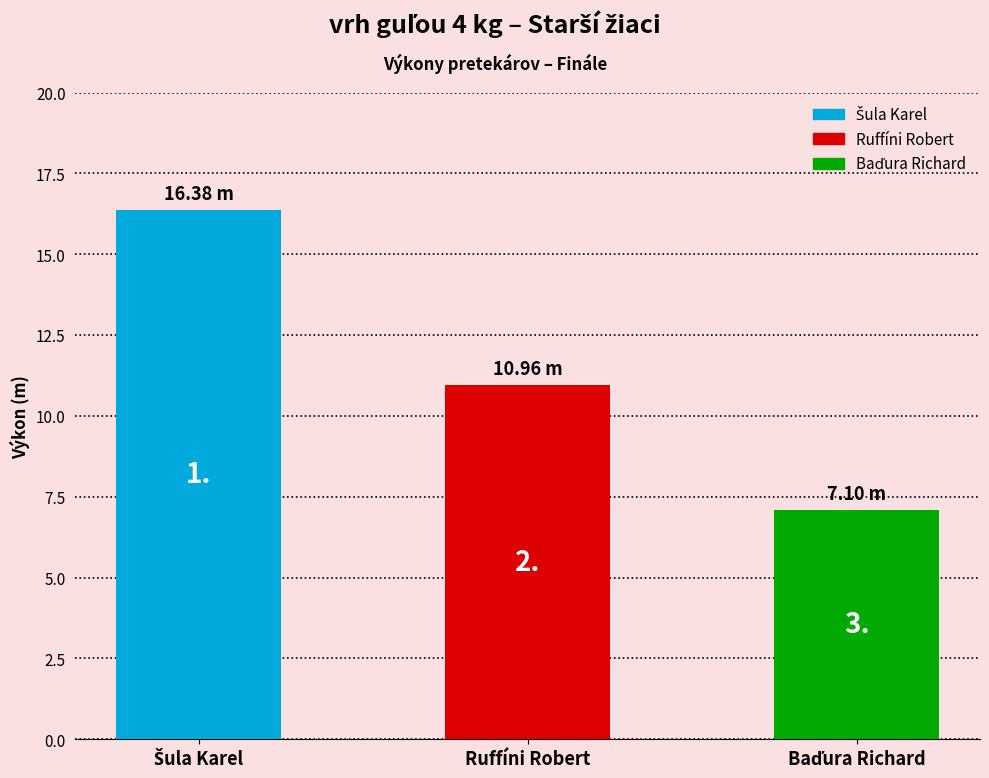

What is the change in value from Šula Karel to Baďura Richard?

-9.3